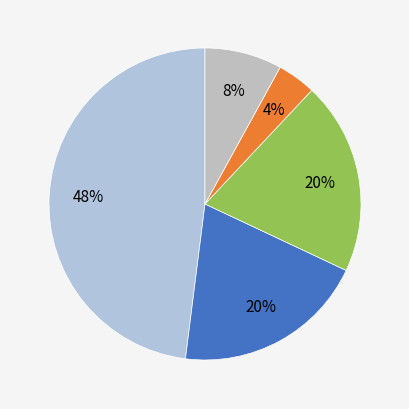

To the nearest percent, what is the average slice percentage?

20%